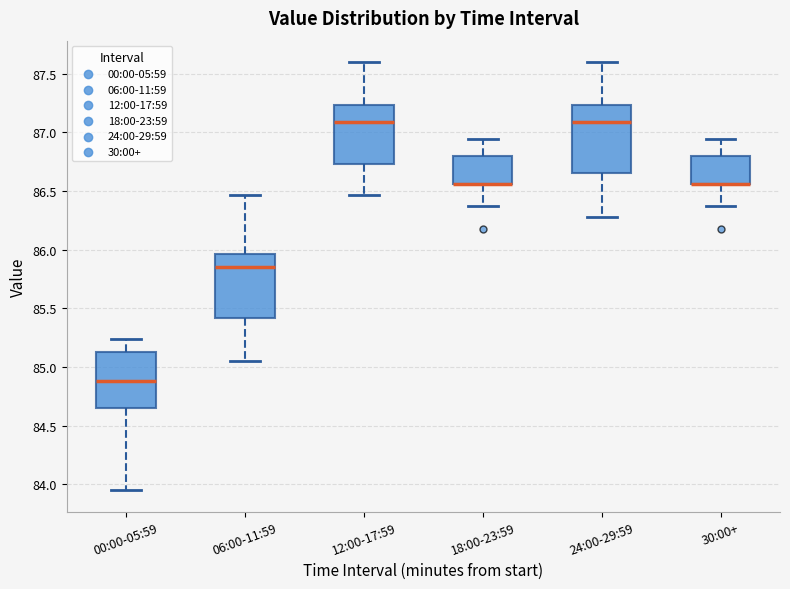

Reading left to right, transcribe this box plot: for each box, give where its median line is, the range the box spans, and where its two whiskers end, as read against the y-axis. The values are not printed on the chart, so give them approximately, as read against the axis.

00:00-05:59: median 84.90, box 84.65 to 85.15, whiskers 83.95 to 85.25
06:00-11:59: median 85.85, box 85.40 to 85.95, whiskers 85.05 to 86.45
12:00-17:59: median 87.10, box 86.75 to 87.25, whiskers 86.45 to 87.60
18:00-23:59: median 86.55 (drawn on the box's lower edge), box 86.55 to 86.80, whiskers 86.35 to 86.95
24:00-29:59: median 87.10, box 86.65 to 87.25, whiskers 86.30 to 87.60
30:00+: median 86.55 (drawn on the box's lower edge), box 86.55 to 86.80, whiskers 86.35 to 86.95